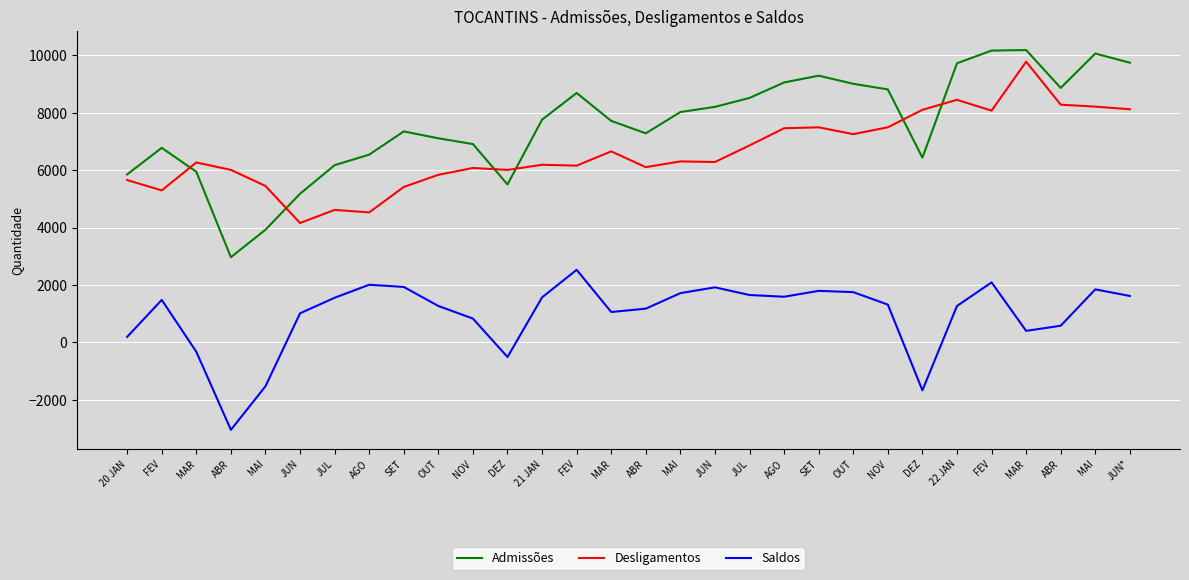

Reading right to left, what are all the values shown in this chart?

Admissões: 9746	10066	8868	10187	10169	9726	6439	8816	9012	9294	9058	8519	8208	8027	7287	7719	8692	7763	5506	6912	7113	7353	6544	6177	5180	3928	2970	5947	6781	5855
Desligamentos: 8125	8216	8284	9782	8076	8454	8105	7496	7258	7495	7464	6865	6287	6308	6108	6657	6161	6191	6012	6079	5841	5418	4532	4619	4163	5453	6013	6271	5298	5658
Saldos: 1621	1850	584	405	2093	1272	-1666	1320	1754	1799	1594	1654	1921	1719	1179	1062	2531	1572	-506	833	1272	1935	2012	1558	1017	-1525	-3043	-324	1483	197